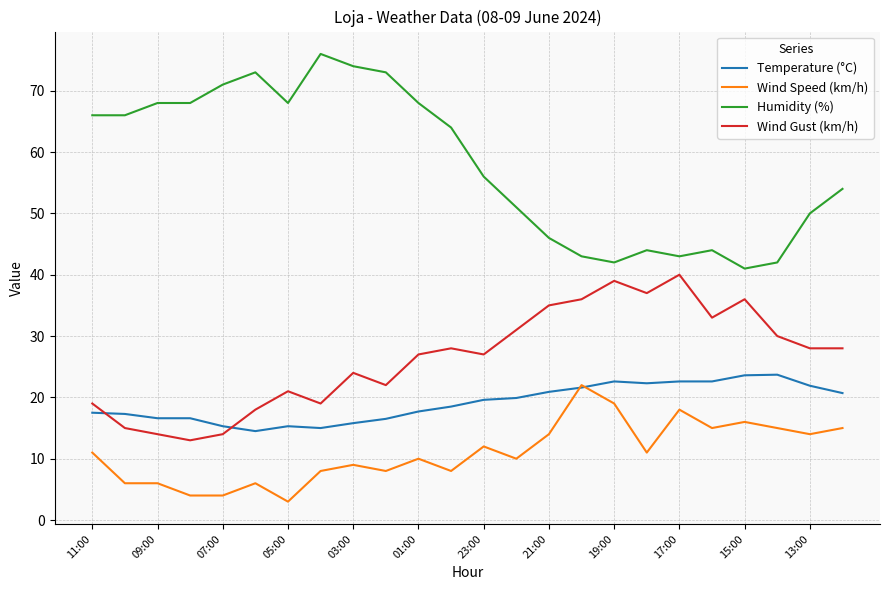

Which series has the largest range (max minus min)?

Humidity (%)